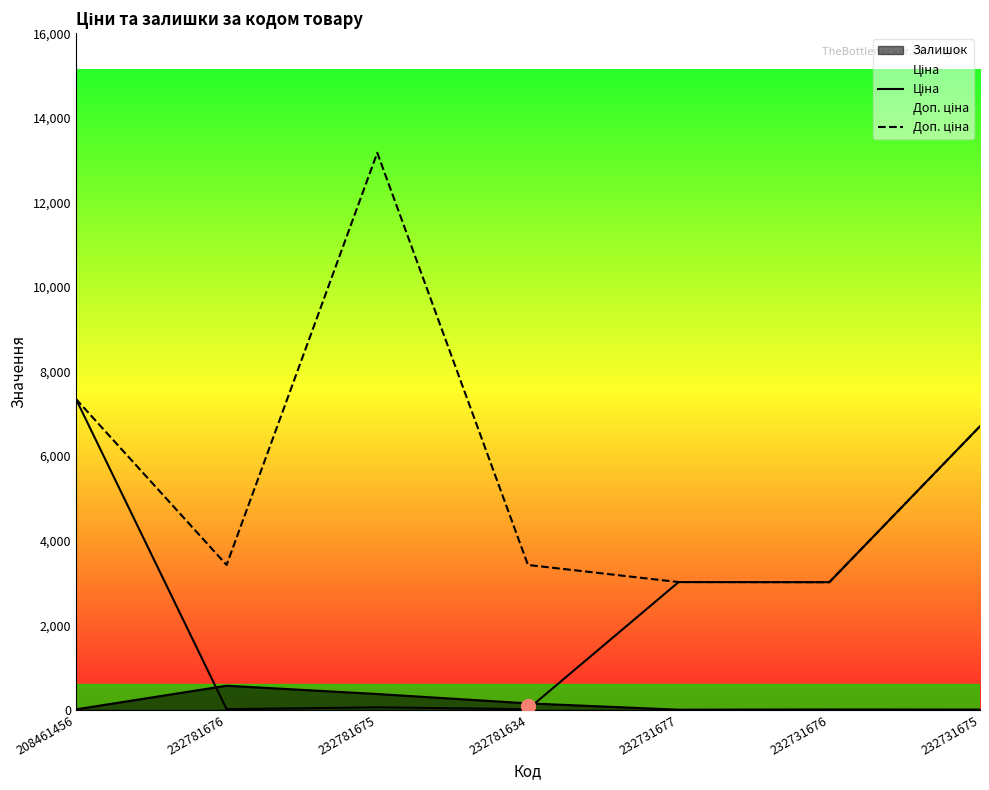

Does the chart display data point markers on the line(s)?

No